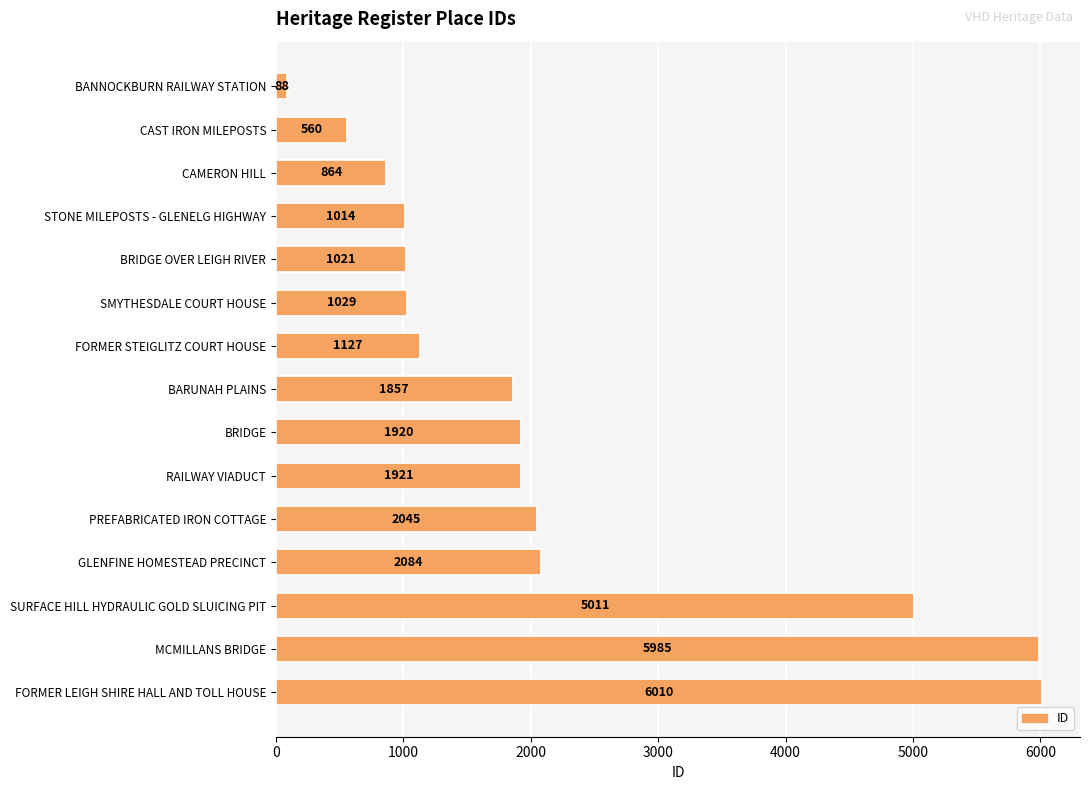

What is the sum of all values?

32536